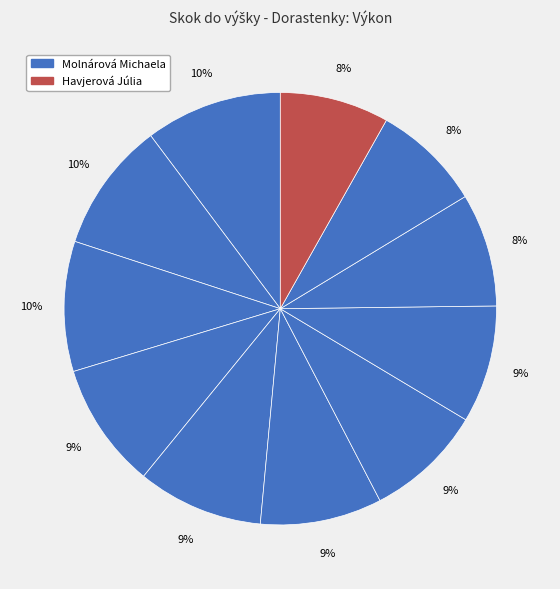

How many slices are in this pie chart?

11